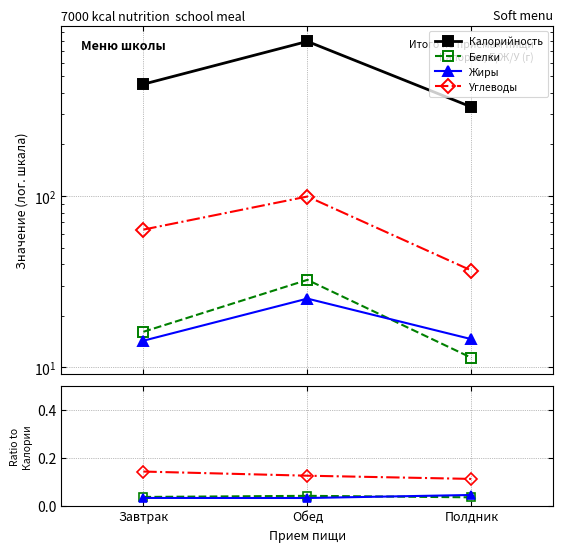

The value of Углеводы at Полдник is 0.2. True or false?

False